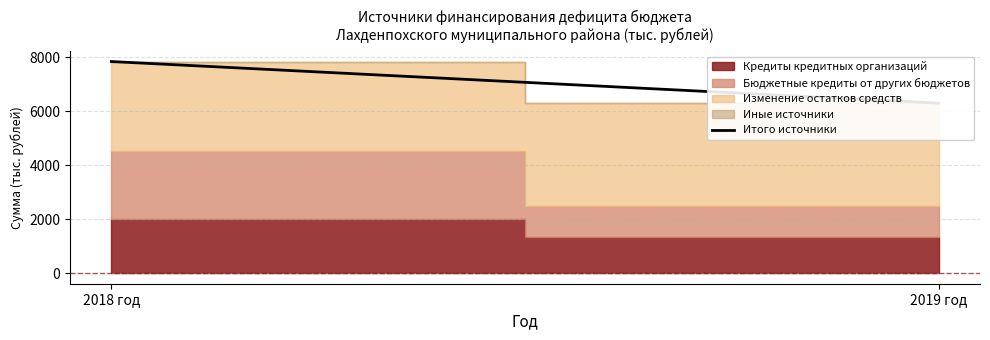

Which has a higher value, 2019 год or 2018 год?

2018 год